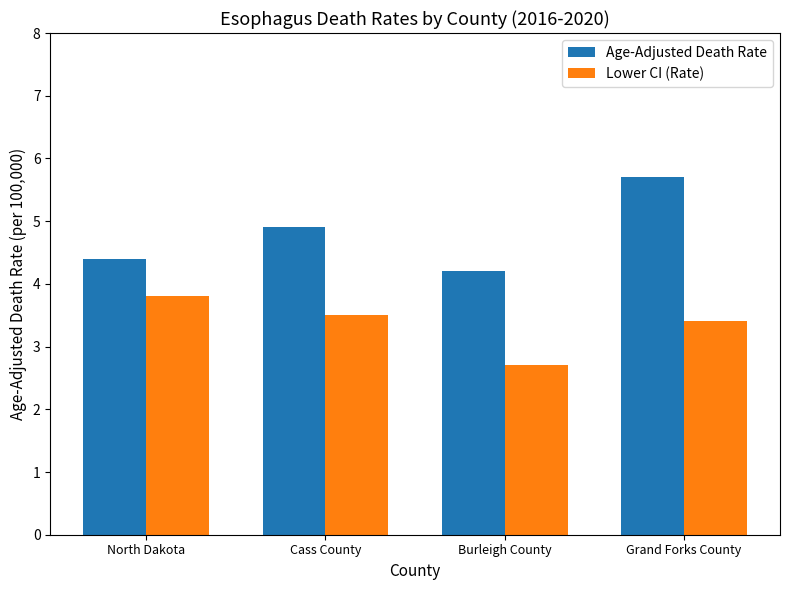

Where is Age-Adjusted Death Rate nearest to the value 4?

Burleigh County